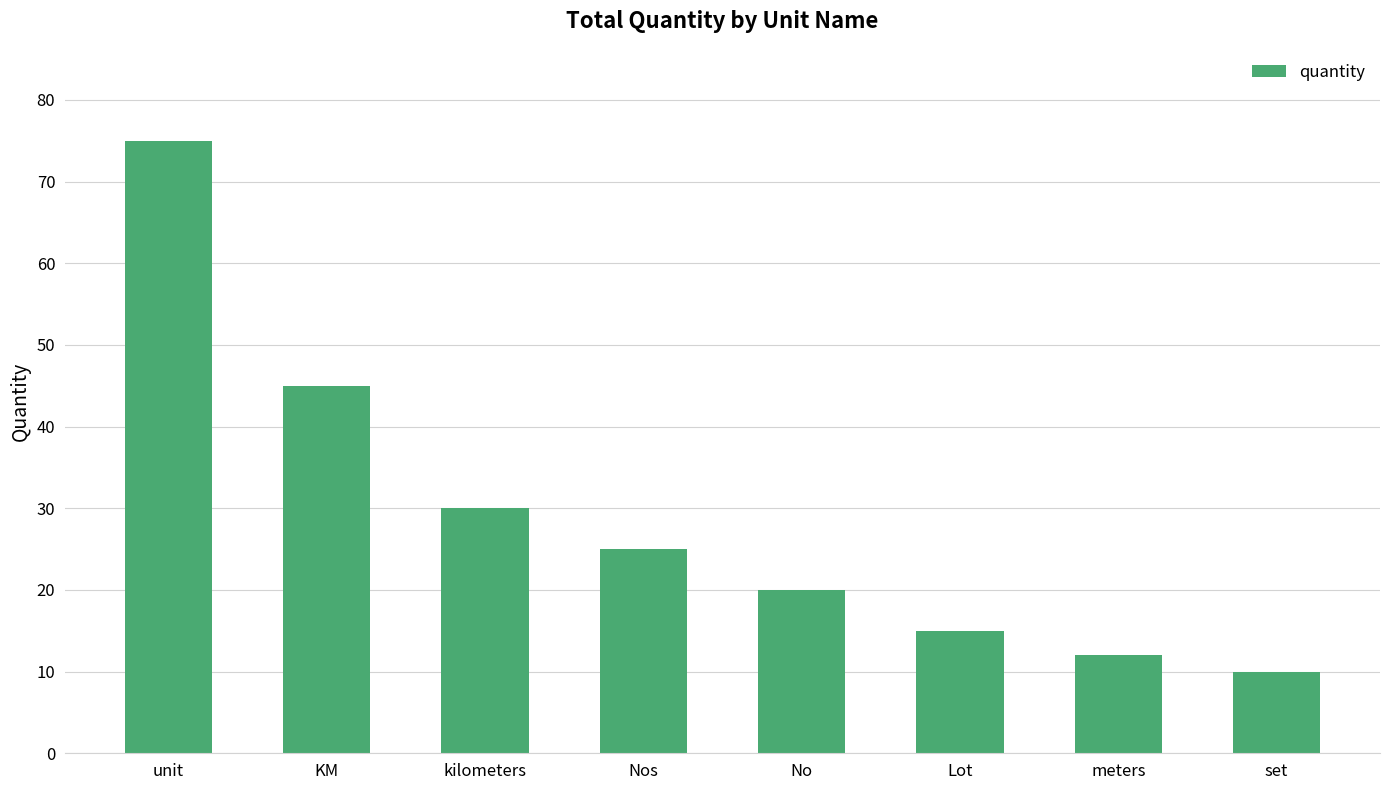

Is it true that the value at unit is 75?

True